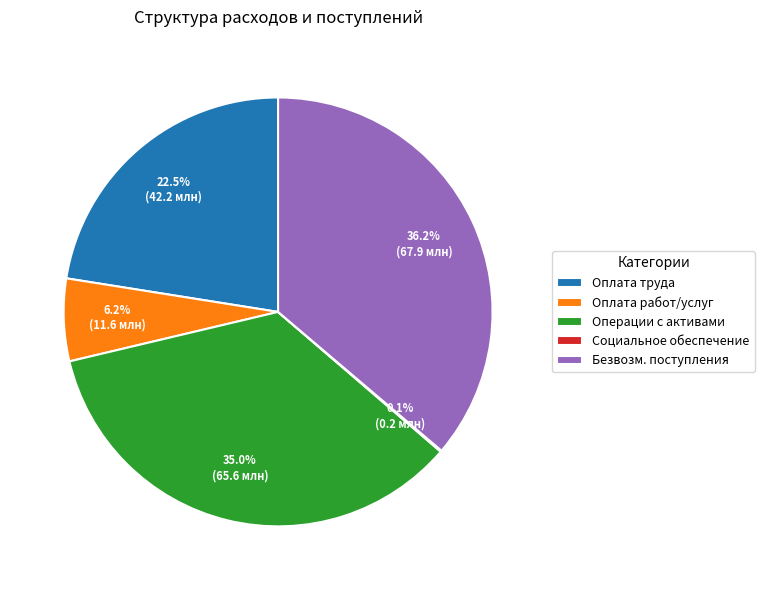

Approximately how many times larger is the value at Оплата труда compared to Оплата работ/услуг?

3.6